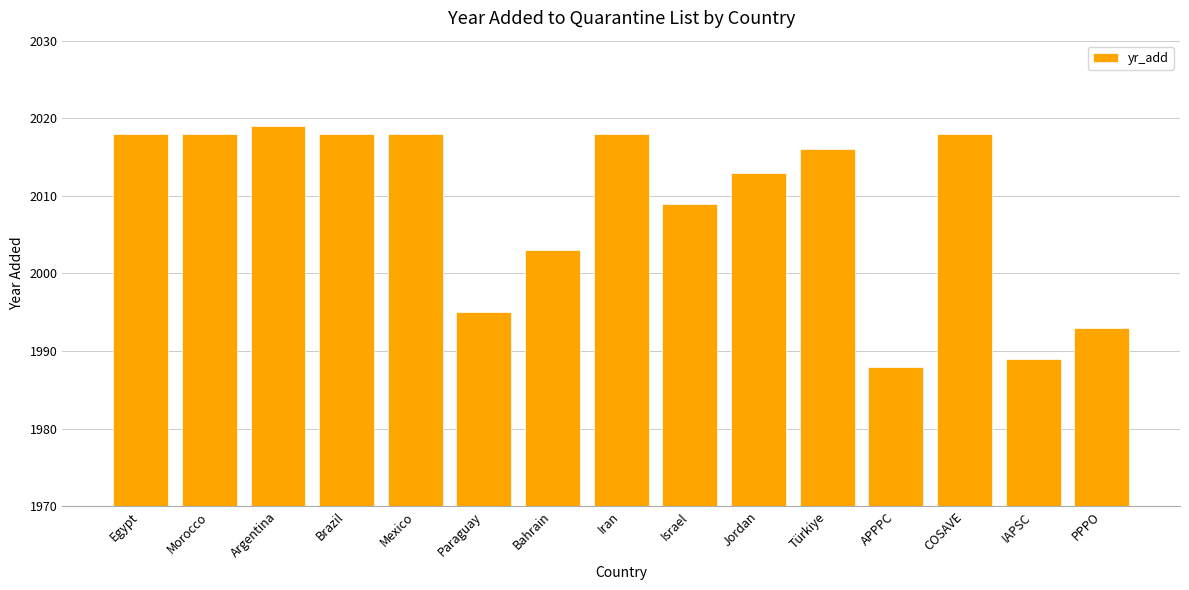

What is the ratio of the value at Türkiye to the value at Jordan?

1.0